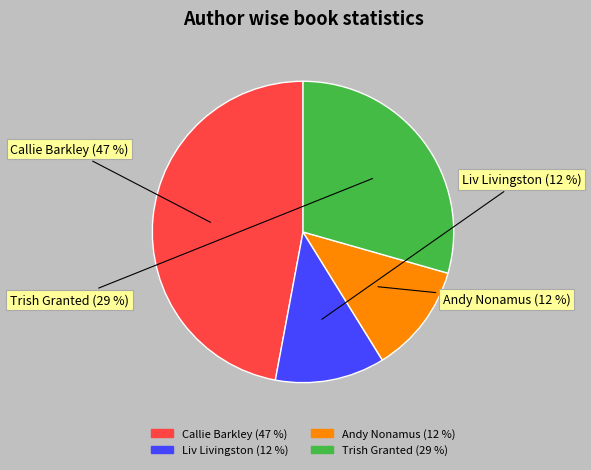

Count the number of slices in the pie.

4